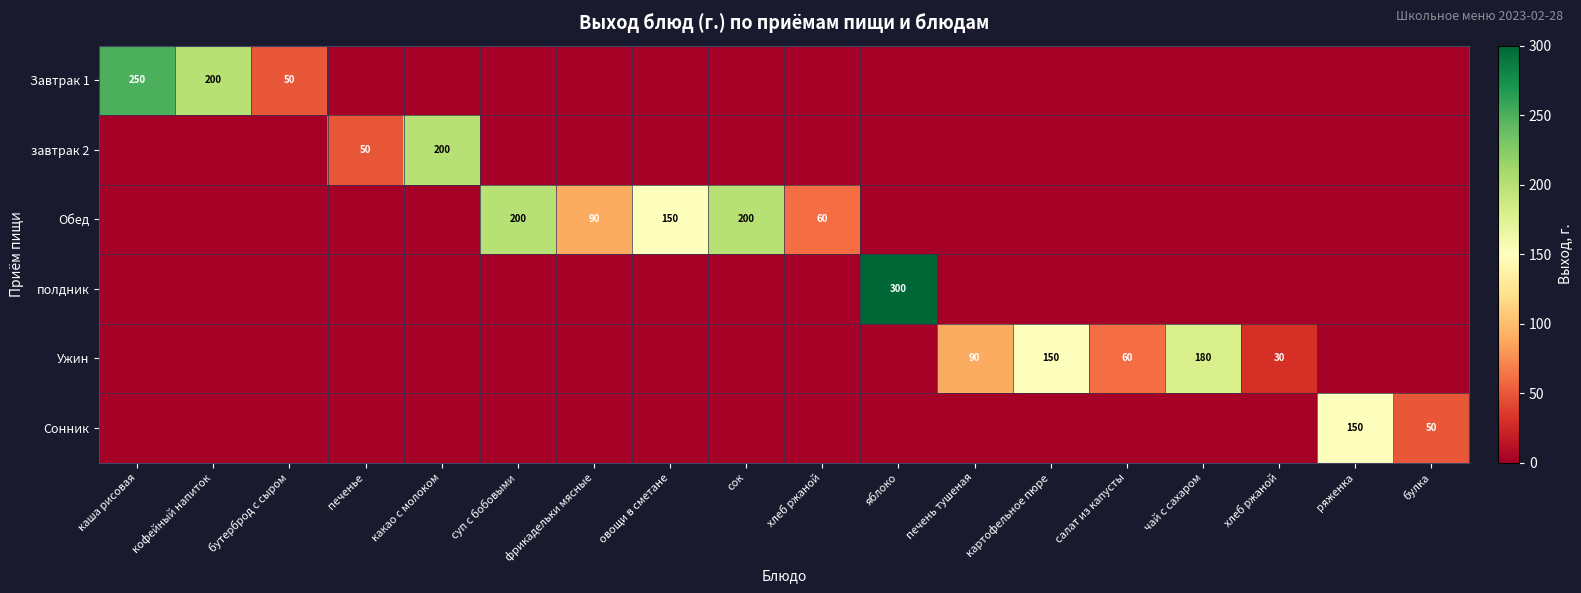

What is the maximum value shown in the chart?

300